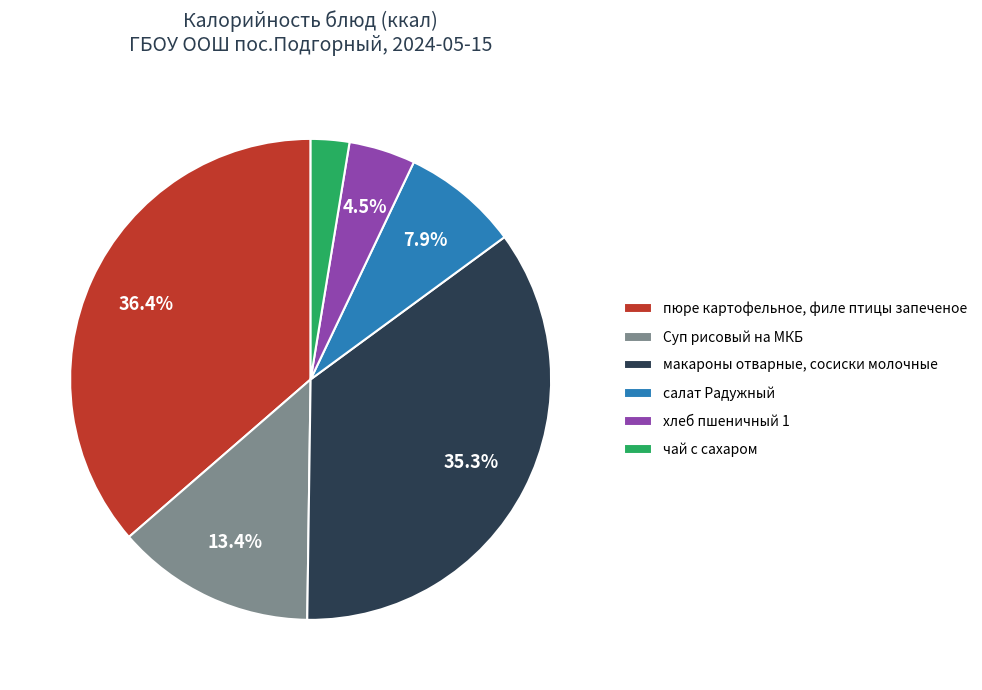

To the nearest percent, what is the difference between the largest and smallest slice percentages?

34%